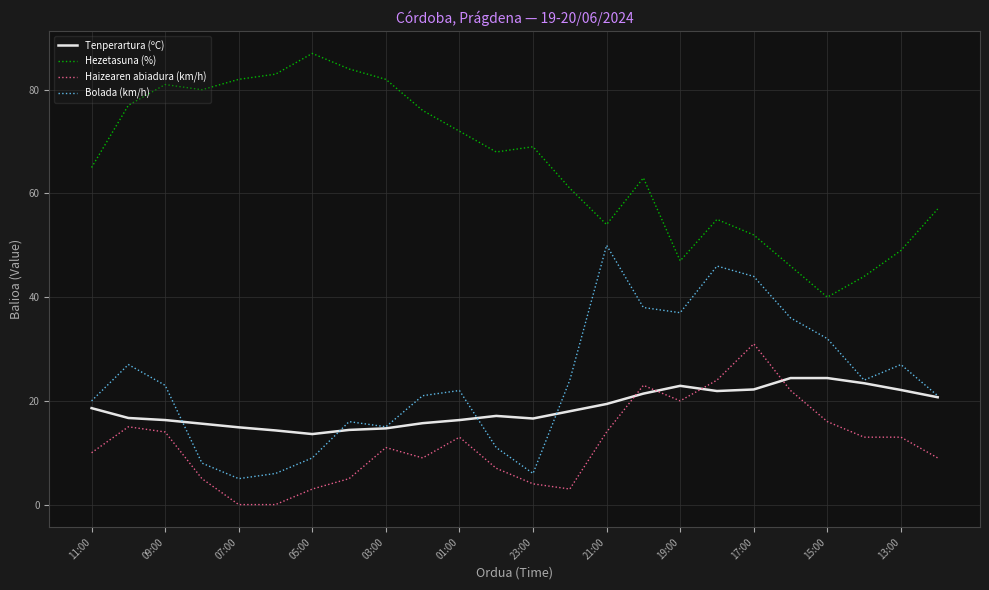

Which series has the largest total across all categories?

Hezetasuna (%)